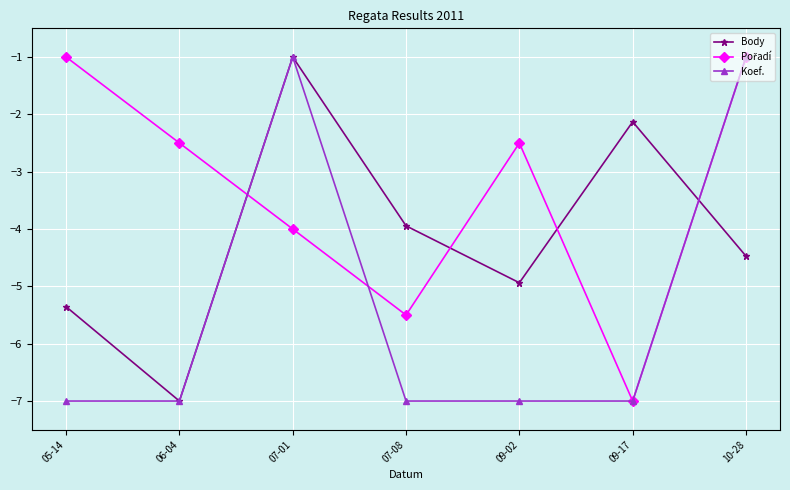

At which category does Body reach its first local peak?

07-01